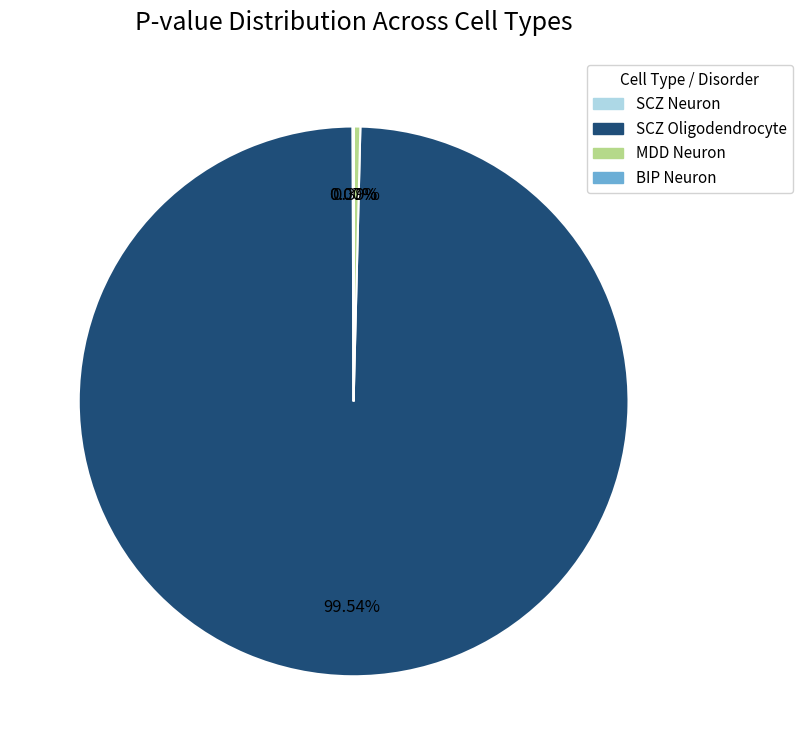

What is the majority slice?

SCZ Oligodendrocyte